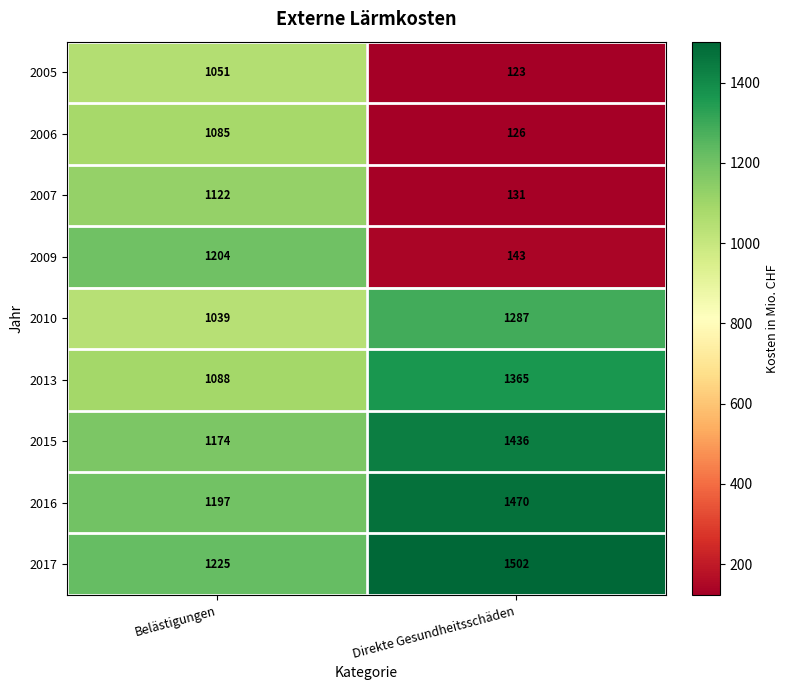

What is the sum of all 2015 values?

2610